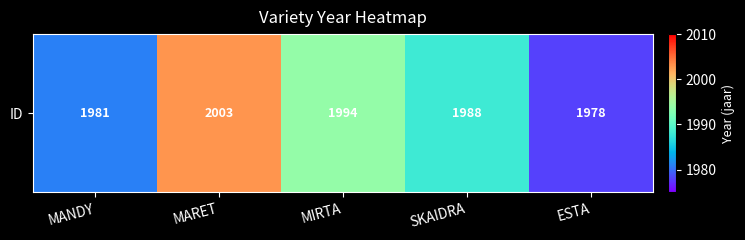

How many data points are above 1988?

2